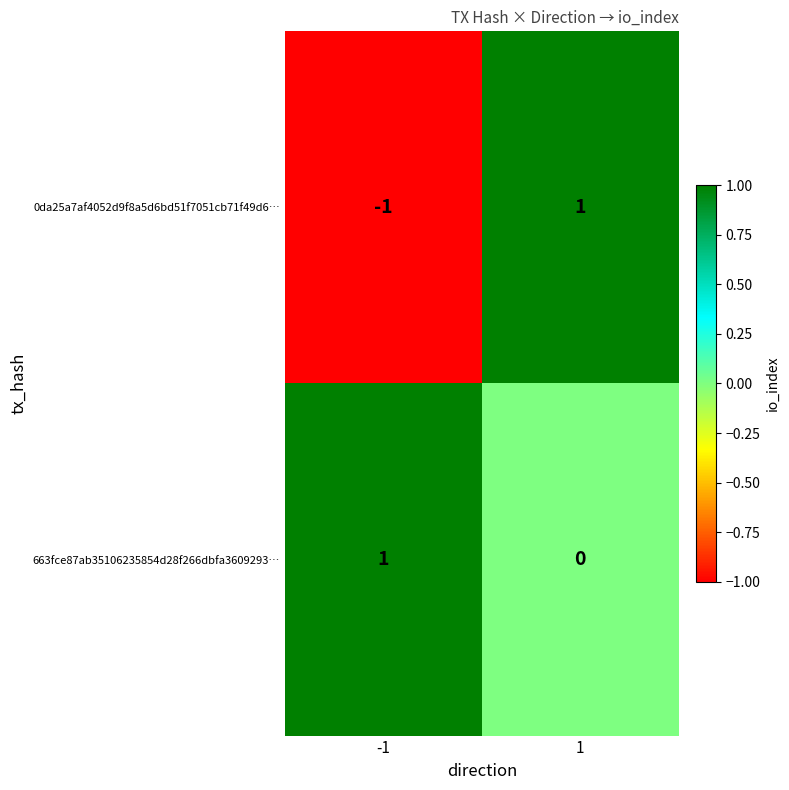

Reading right to left, extract all data points from this chart.

0da25a7af4052d9f8a5d6bd51f7051cb71f49d6…: 1	-1
663fce87ab35106235854d28f266dbfa3609293…: 0	1